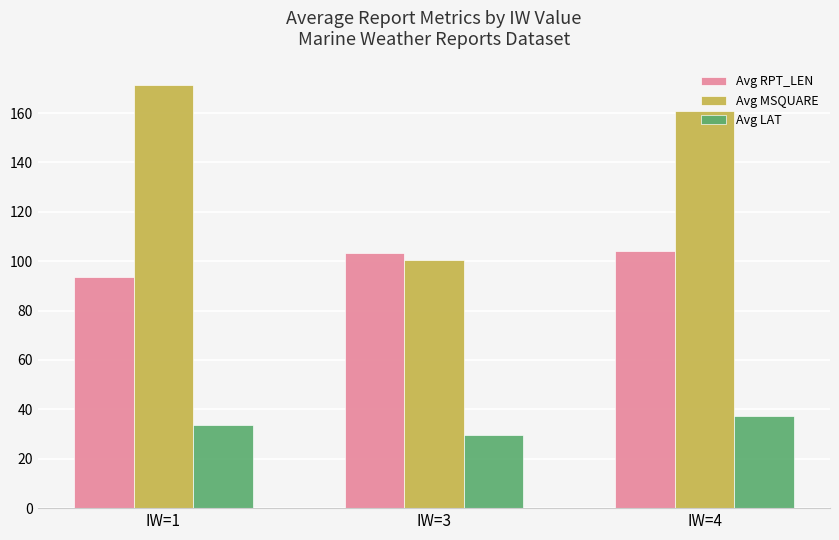

Reading right to left, what are all the values shown in this chart?

Avg RPT_LEN: IW=4=104.3	IW=3=103.2	IW=1=93.6
Avg MSQUARE: IW=4=160.7	IW=3=100.4	IW=1=171.2
Avg LAT: IW=4=37.5	IW=3=29.8	IW=1=33.6